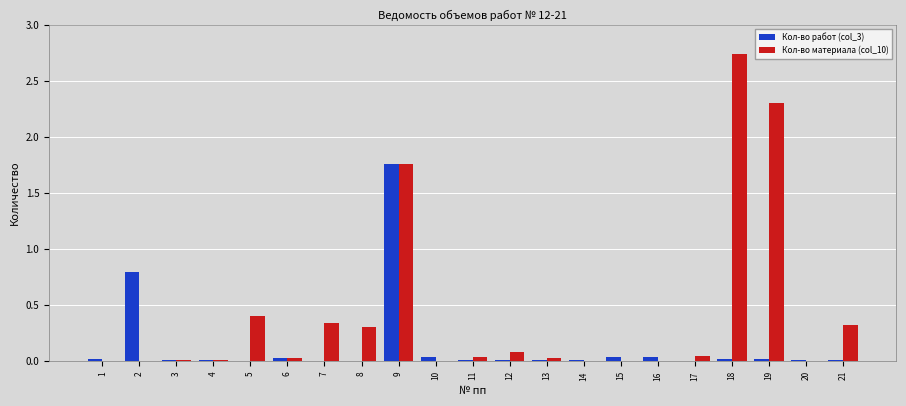

Where is Кол-во материала (col_10) nearest to the value 1?

5